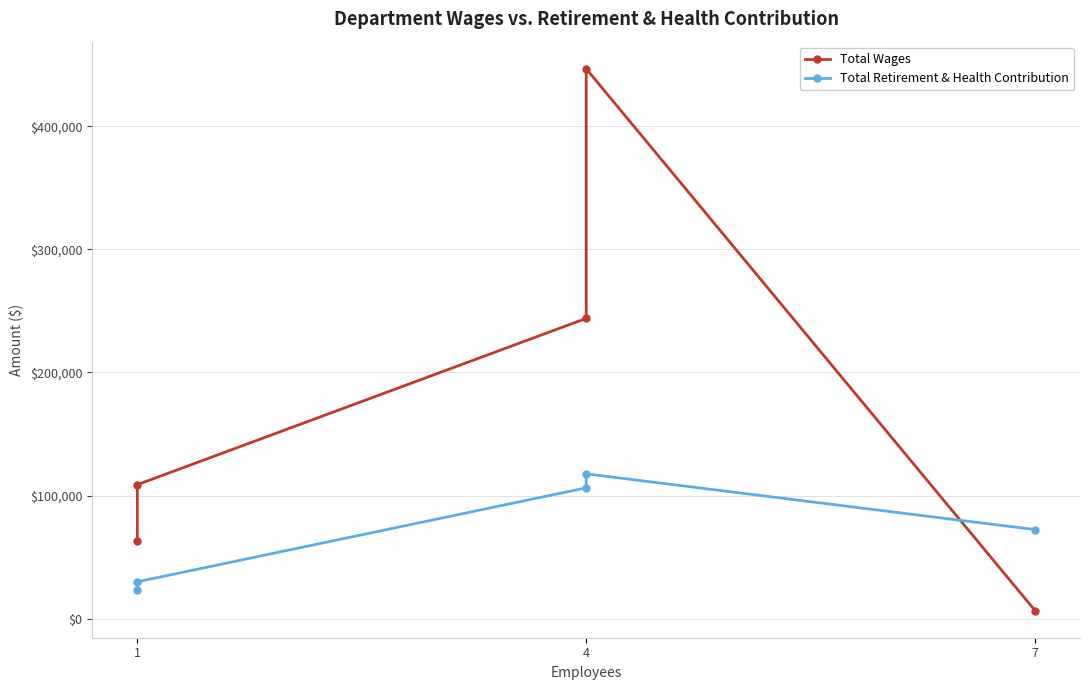

After their last crossing, which series has the higher values: Total Retirement & Health Contribution or Total Wages?

Total Retirement & Health Contribution